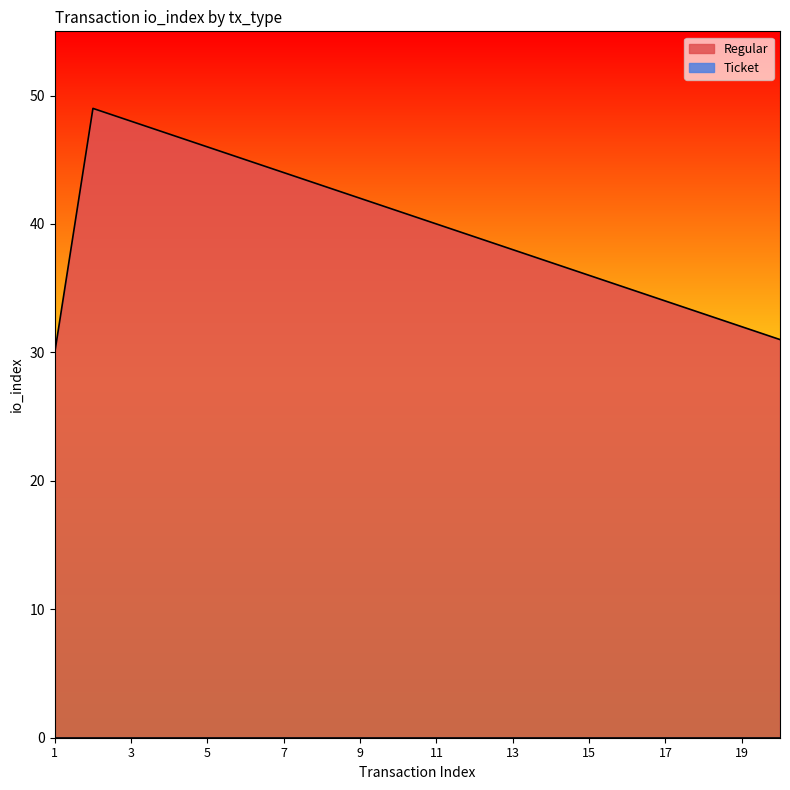

What is the change in value from 15 to 17?

-2